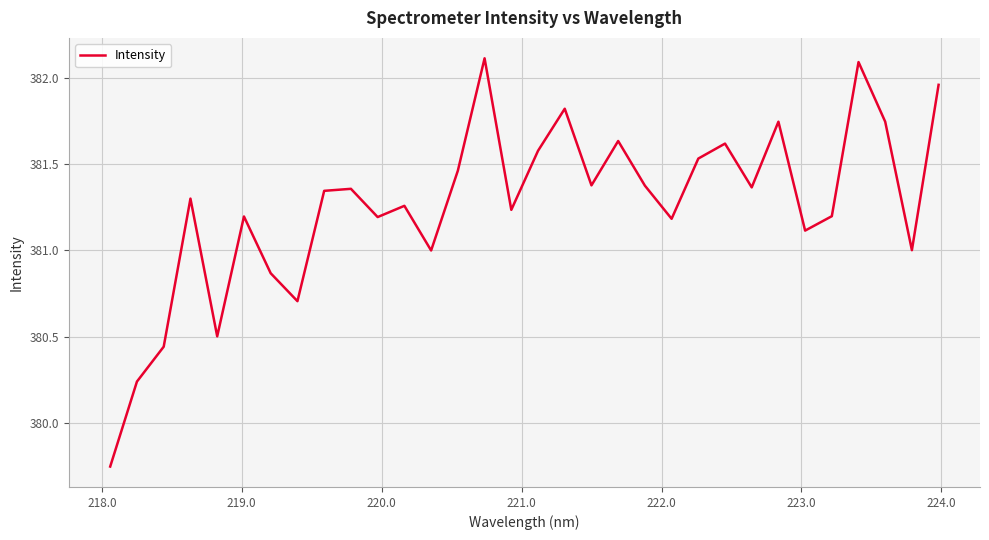

What is the difference between the maximum and minimum values?

2.4